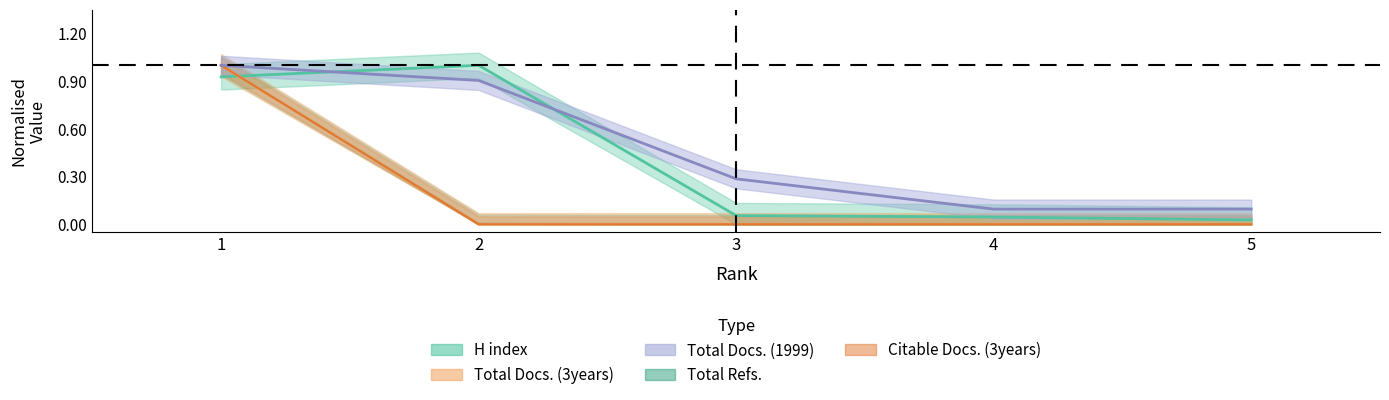

Count the number of categories in the chart.

5